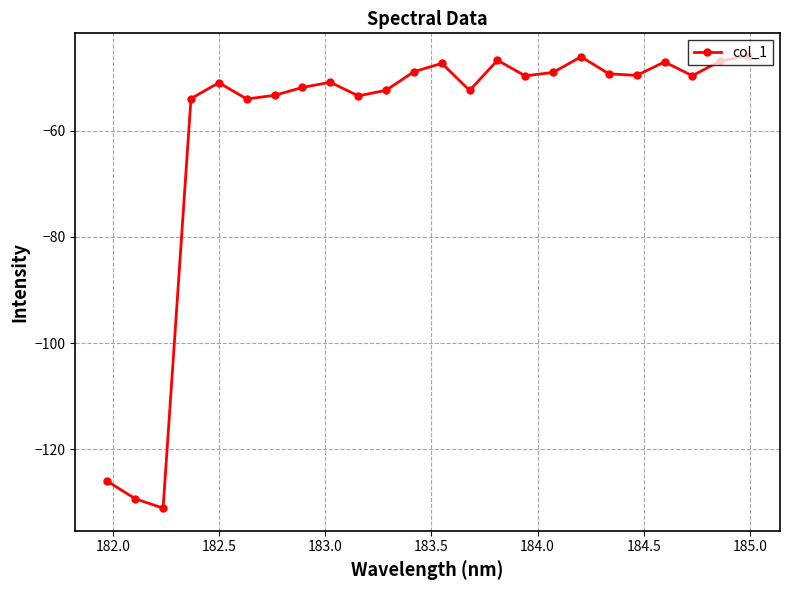

What is the average value?

-59.8